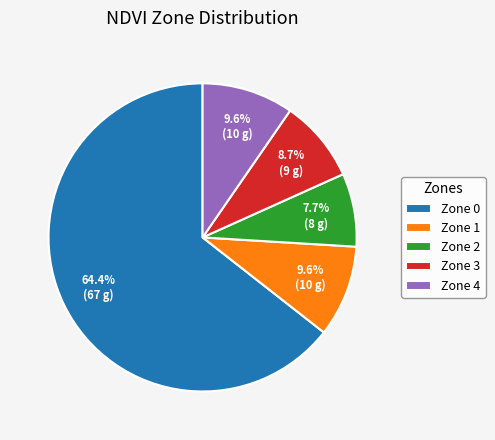

Which category has the biggest portion of the pie?

Zone 0